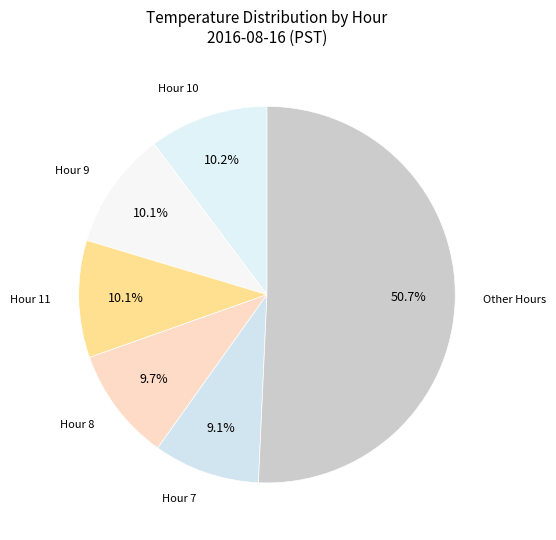

How many segments does this pie chart have?

6